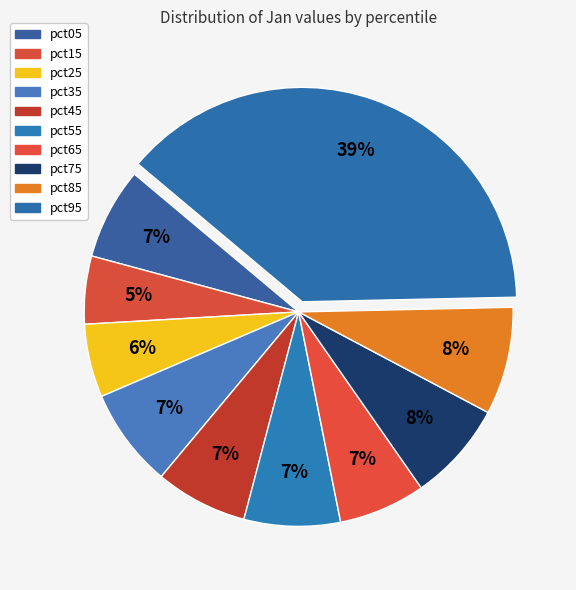

To the nearest percent, what is the difference between the largest and smallest slice percentages?

33%